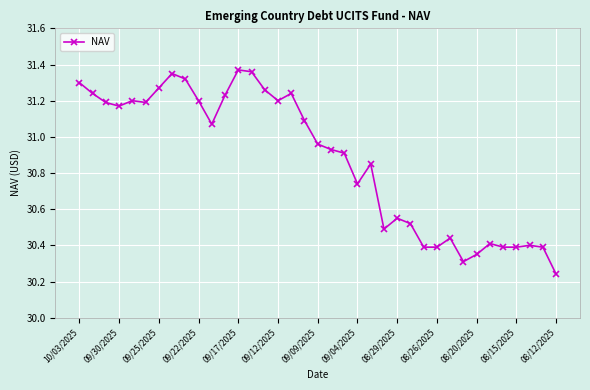

What is the sum of all values?

1142.3